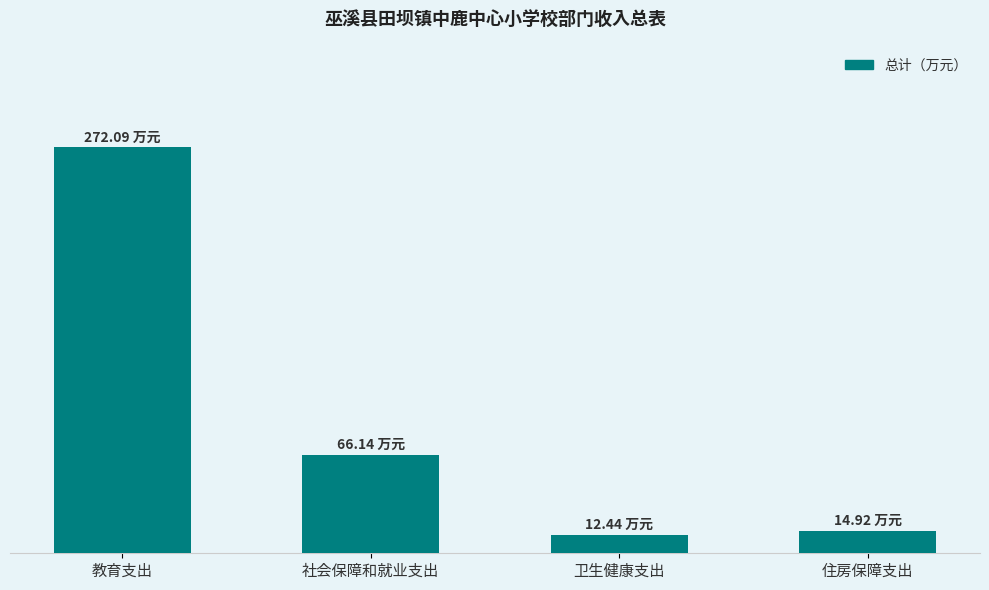

List the labels in order of value, smallest first.

卫生健康支出, 住房保障支出, 社会保障和就业支出, 教育支出